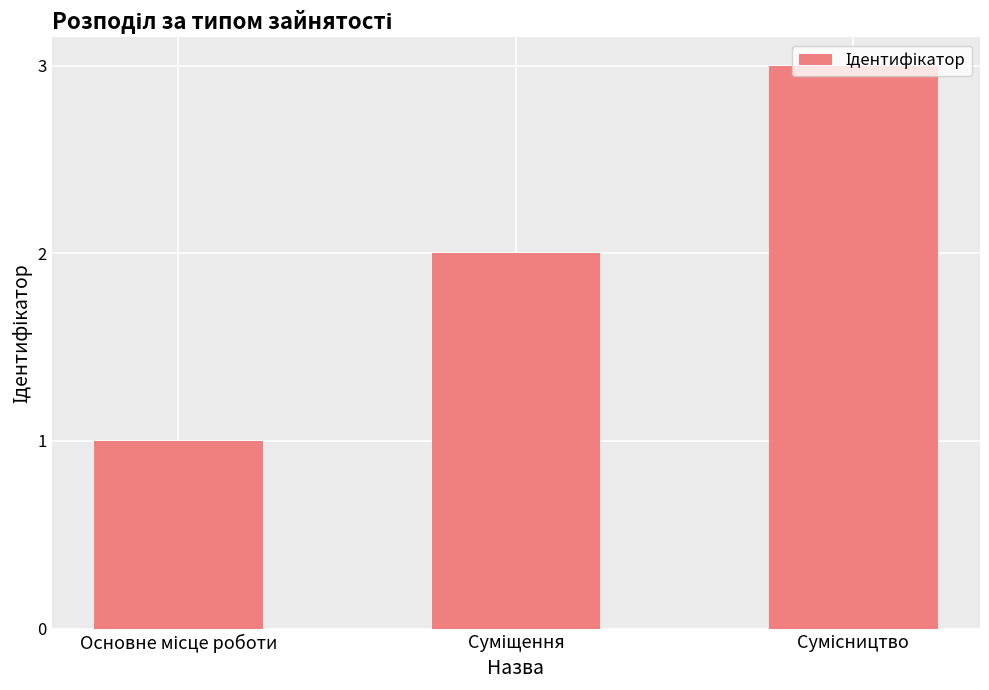

What is the maximum value shown in the chart?

3